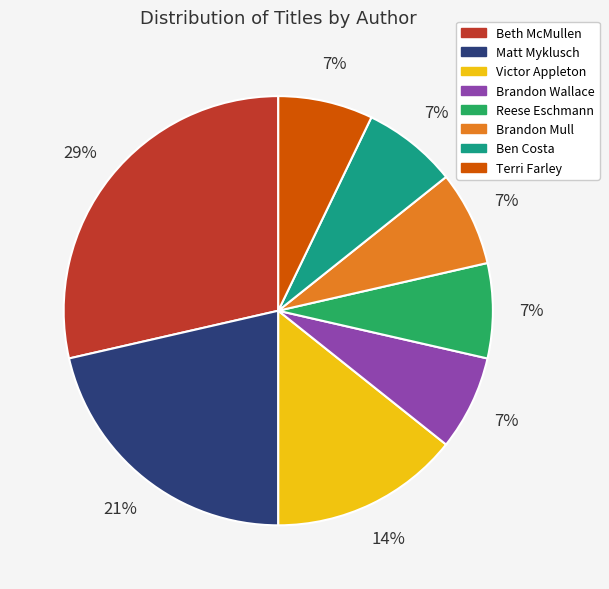

How many slices are in this pie chart?

8